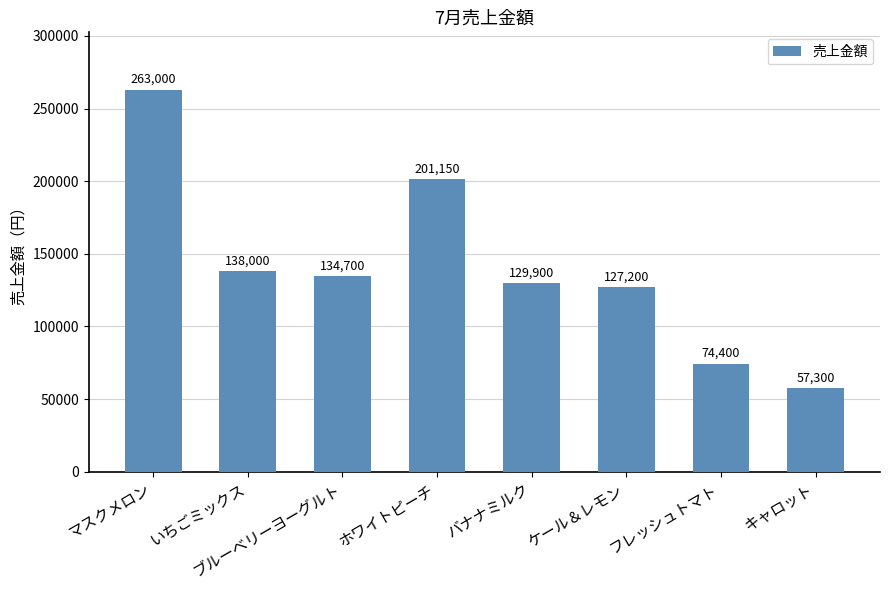

Is it true that the value at いちごミックス is 138000?

True